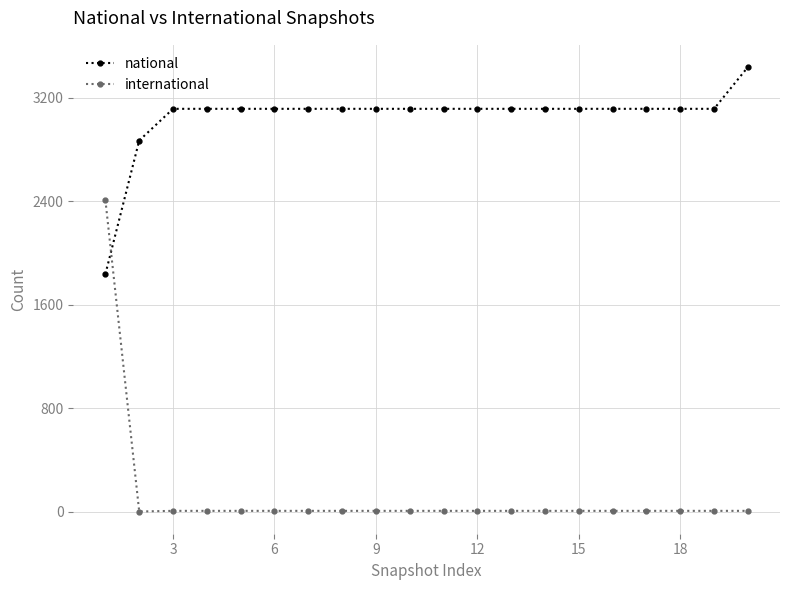

Rank the series by their maximum value, from lowest to highest.

international, national